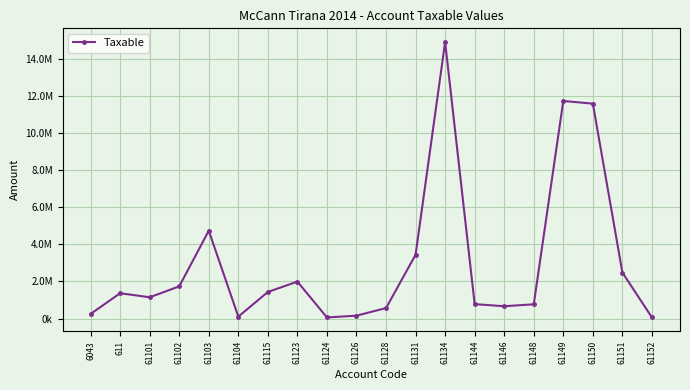

Is this an area chart (filled region under the line)?

No